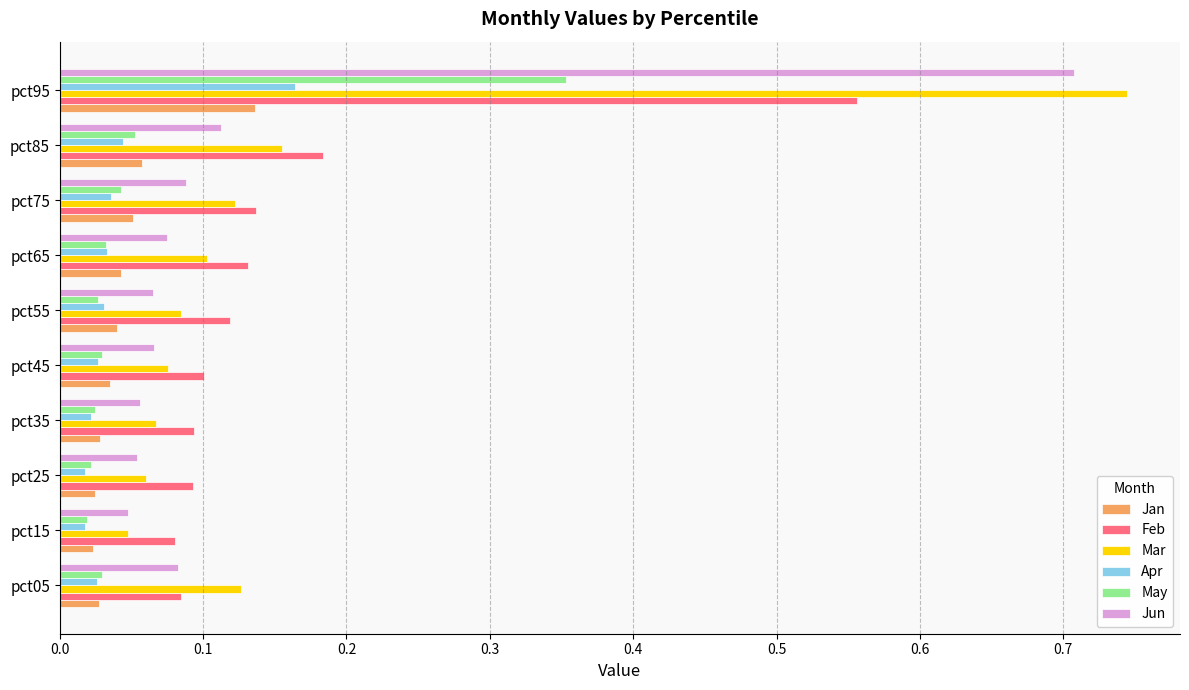

Is the value of Jan at pct95 greater than the value of Feb at pct35?

Yes